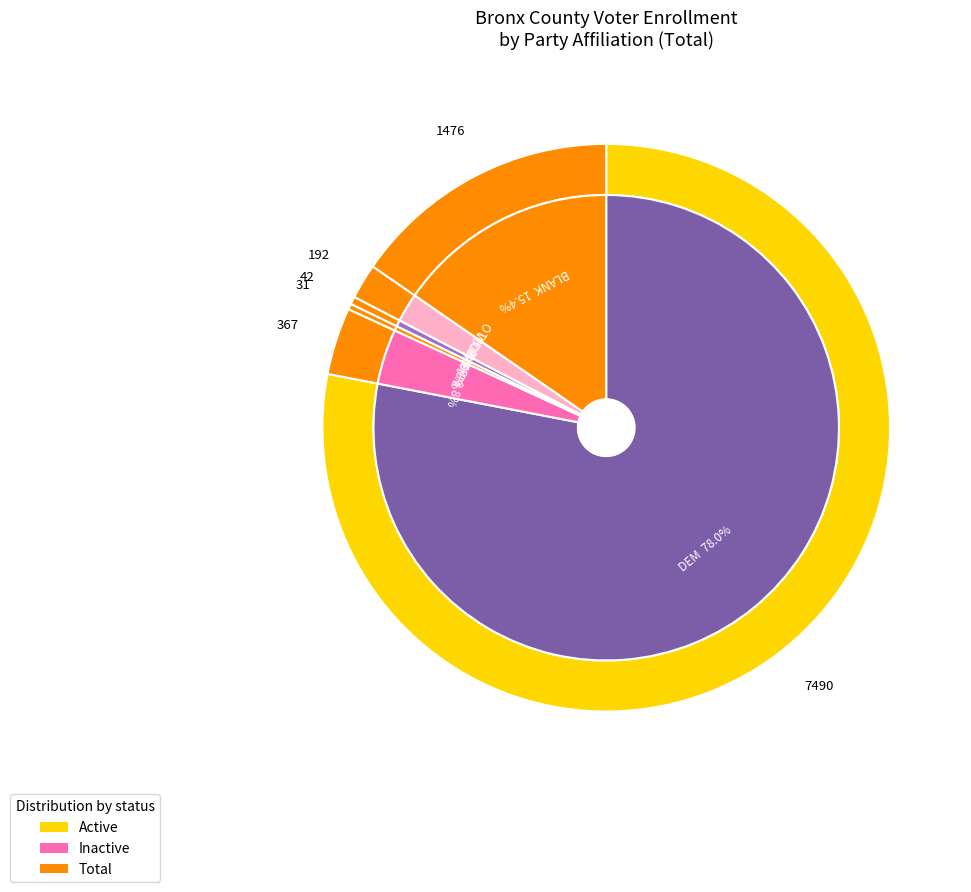

Count the number of slices in the pie.

6